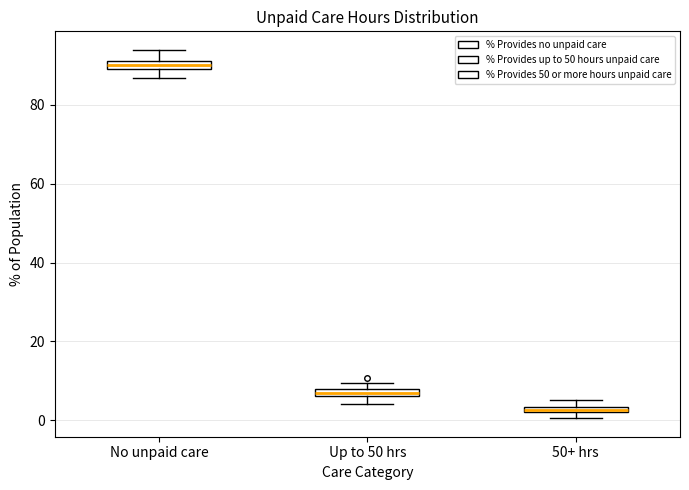

Which box's median line is the highest?

No unpaid care